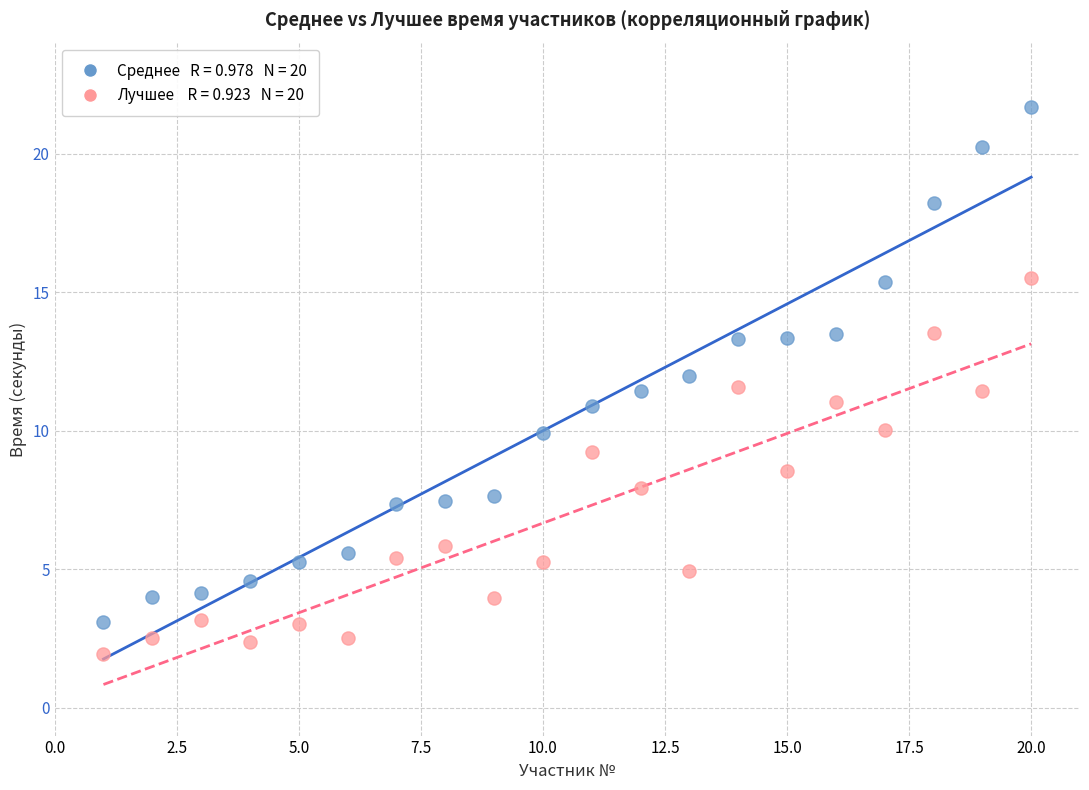

Across all data points, what is the range of Y values (max minus min)?

19.7